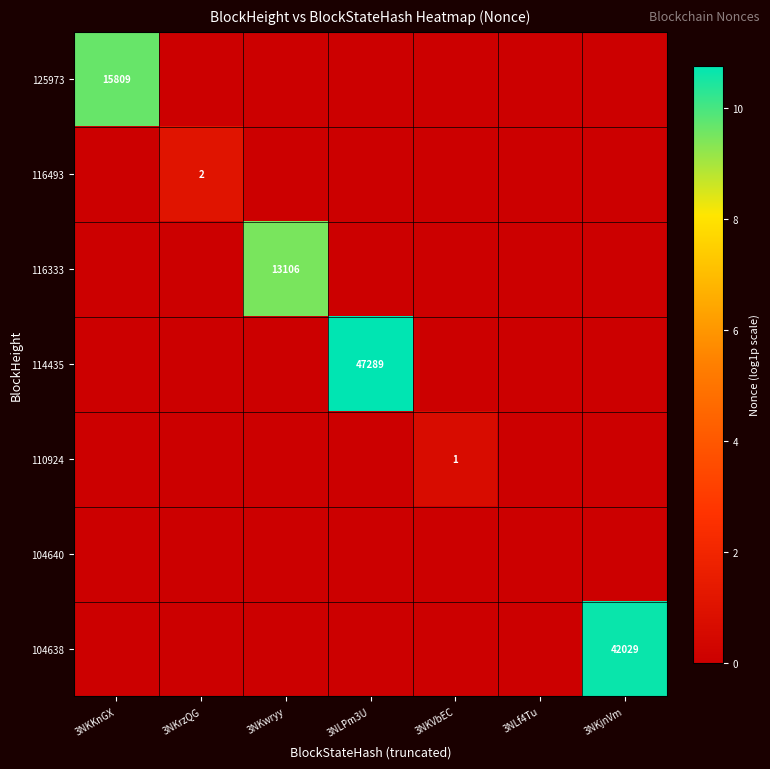

The 114435 series shows 26534 at 3NLPm3U. True or false?

False